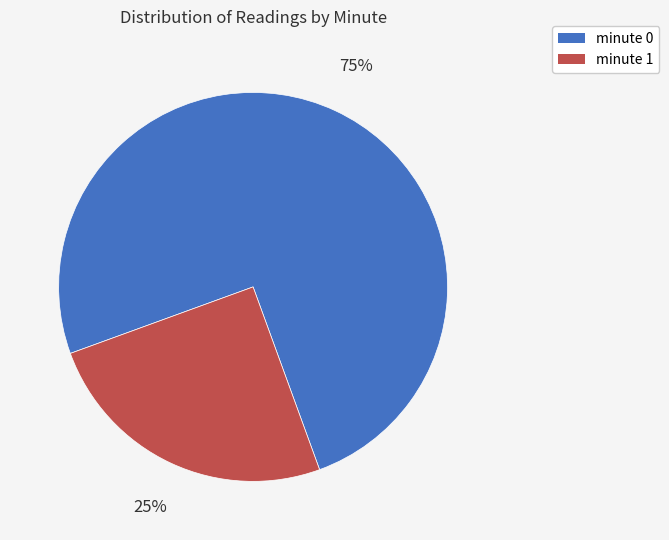

How many segments does this pie chart have?

2